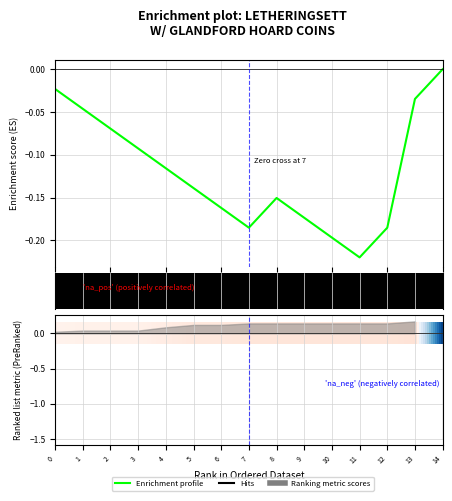

Where is the first local minimum?

7